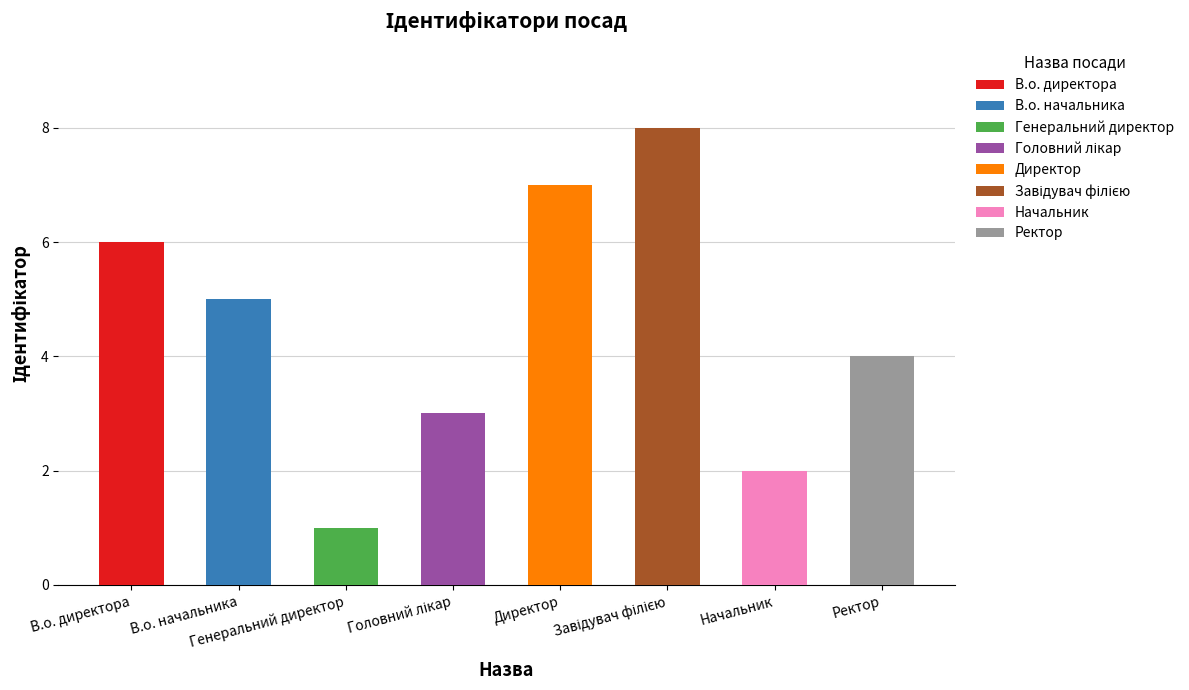

The value at Генеральний директор is 0. True or false?

False